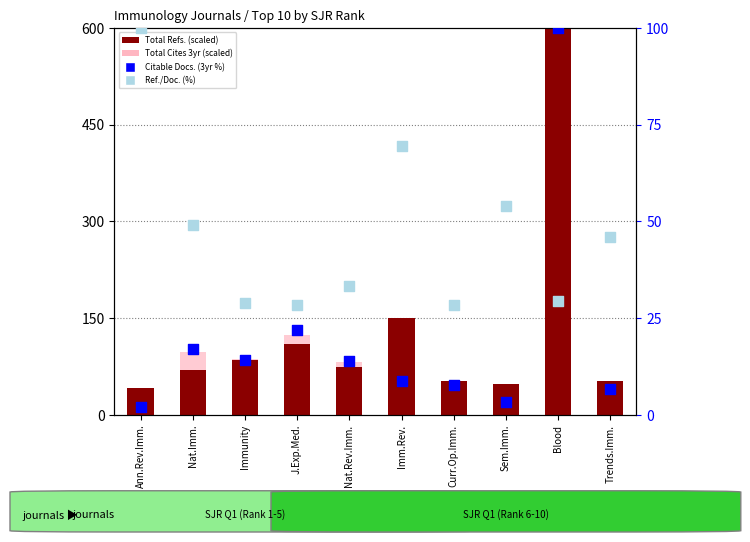

At which category is the sum across all series the highest?

Blood